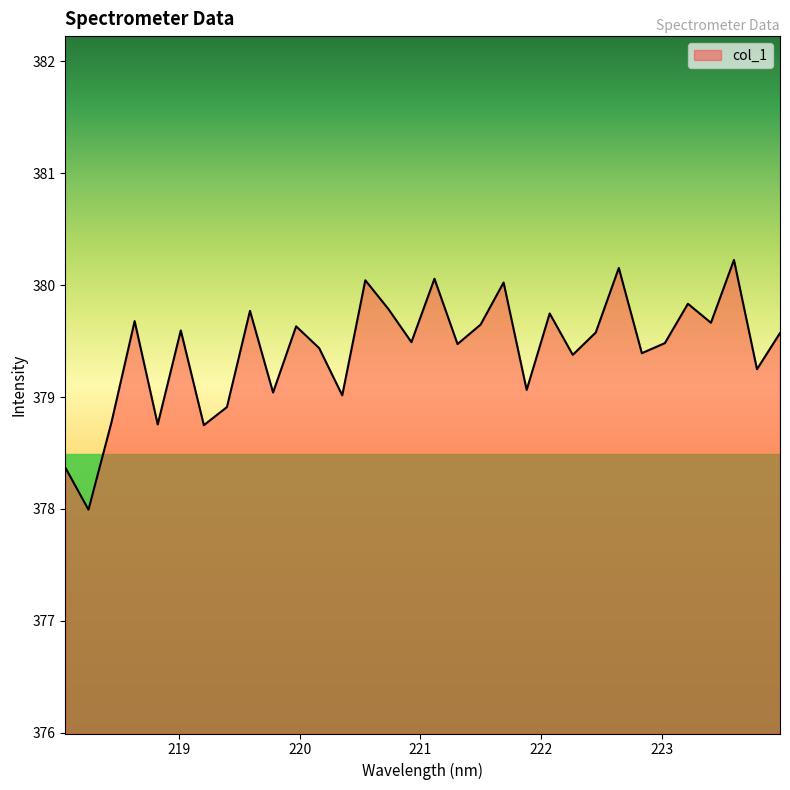

What is the maximum value shown in the chart?

380.2